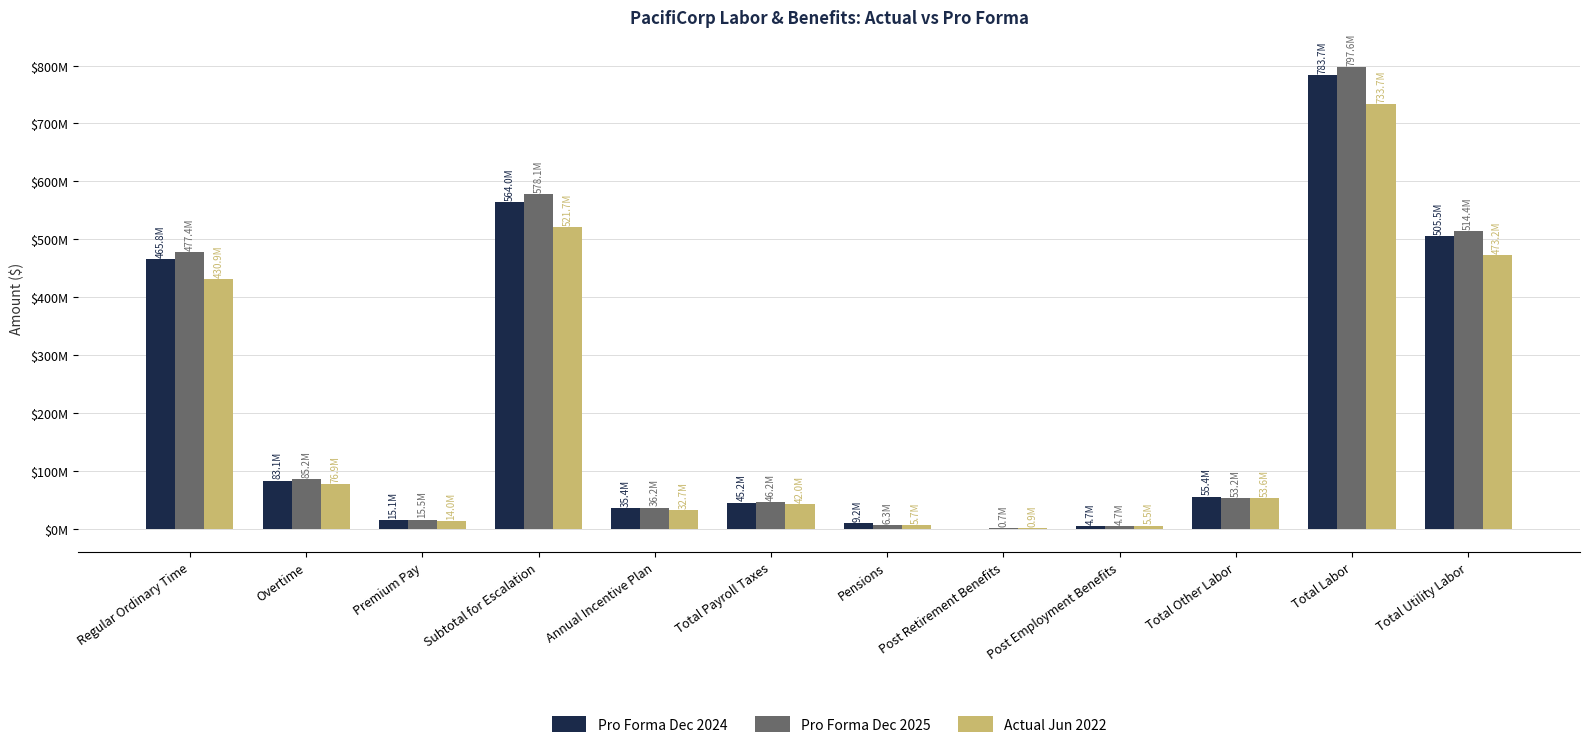

What is the smallest value displayed?

-35544.2